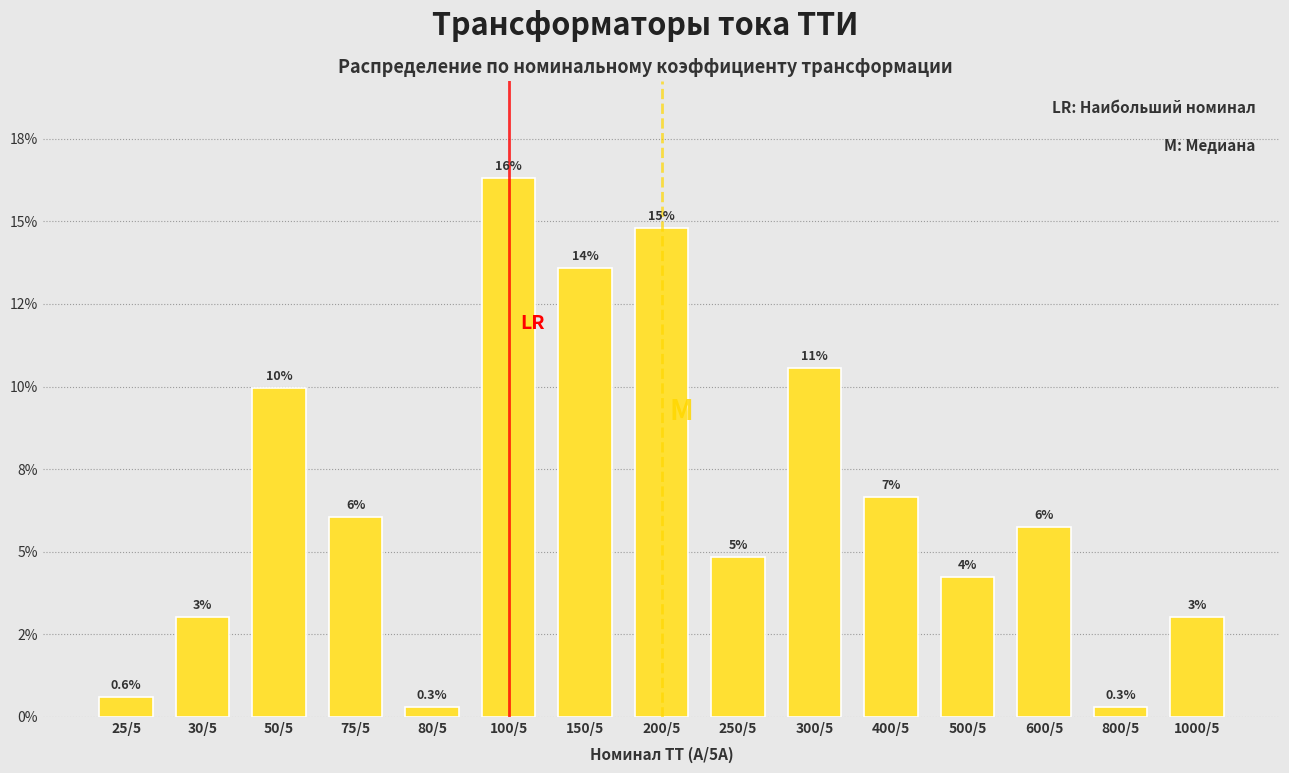

Are the bars horizontal?

No